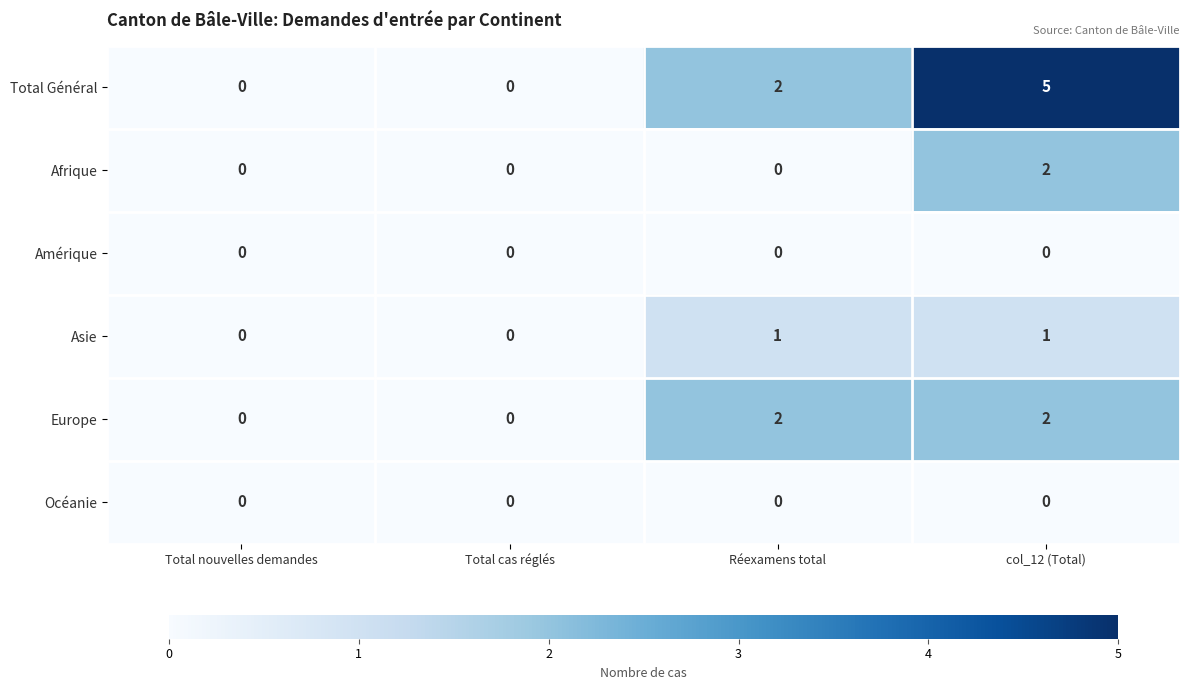

Reading left to right, extract all data points from this chart.

Total Général: Total nouvelles demandes=0	Total cas réglés=0	Réexamens total=2	col_12 (Total)=5
Afrique: Total nouvelles demandes=0	Total cas réglés=0	Réexamens total=0	col_12 (Total)=2
Amérique: Total nouvelles demandes=0	Total cas réglés=0	Réexamens total=0	col_12 (Total)=0
Asie: Total nouvelles demandes=0	Total cas réglés=0	Réexamens total=1	col_12 (Total)=1
Europe: Total nouvelles demandes=0	Total cas réglés=0	Réexamens total=2	col_12 (Total)=2
Océanie: Total nouvelles demandes=0	Total cas réglés=0	Réexamens total=0	col_12 (Total)=0